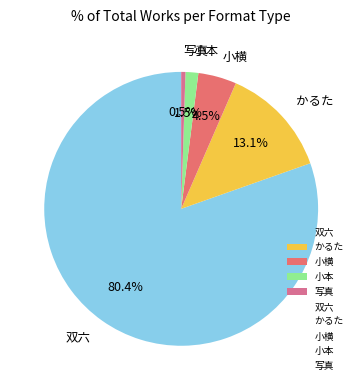

How many segments does this pie chart have?

5